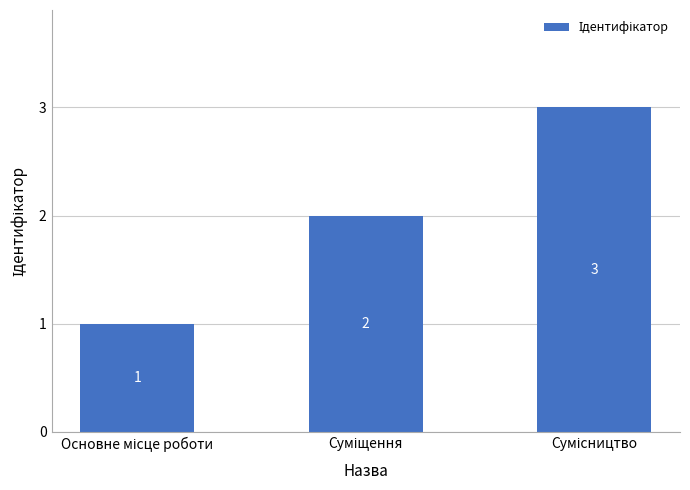

What is the value of the 3rd bar from the left?

3